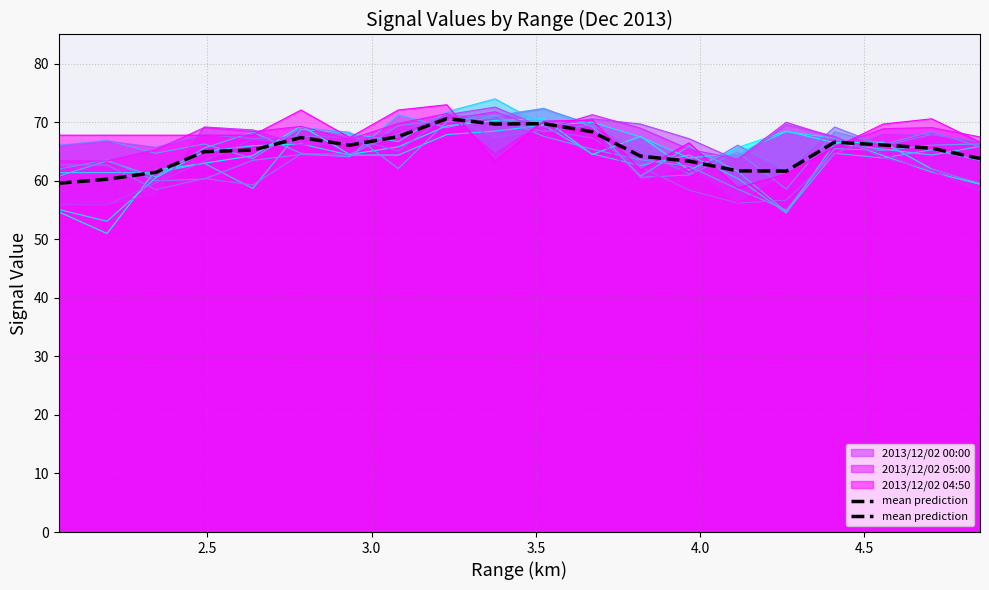

What is the maximum value shown in the chart?

74.0